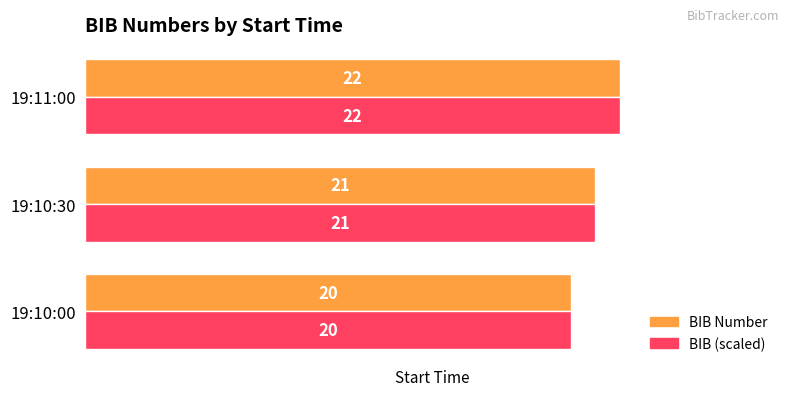

List the labels in order of BIB (scaled) value, smallest first.

19:10:00, 19:10:30, 19:11:00